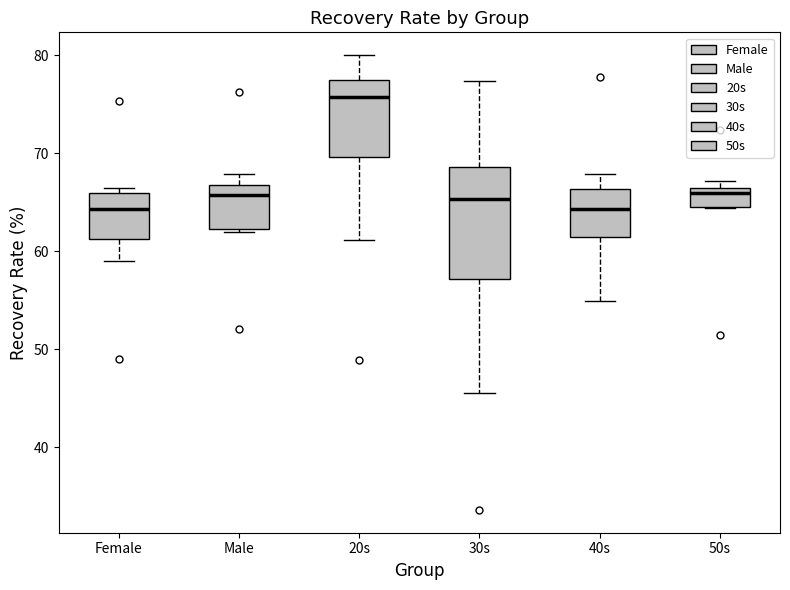

Reading left to right, transcribe this box plot: for each box, give where its median line is, the range the box spans, and where its two whiskers end, as read against the y-axis. The values are not printed on the chart, so give them approximately, as read against the axis.

Female: median 64, box 61 to 66, whiskers 59 to 66 (just above the box's upper edge)
Male: median 66, box 62 to 67, whiskers 62 to 68
20s: median 76, box 70 to 78, whiskers 61 to 80
30s: median 65, box 57 to 69, whiskers 46 to 77
40s: median 64, box 61 to 66, whiskers 55 to 68
50s: median 66 (just below the box's upper edge), box 65 to 66, whiskers 64 to 67